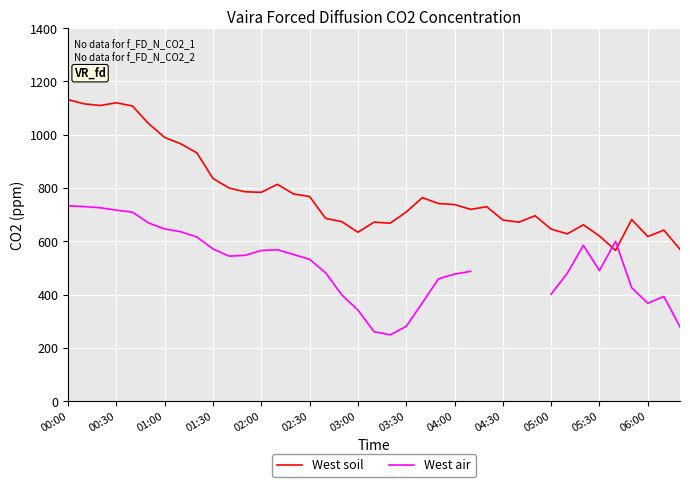

Count the number of categories in the chart.

39